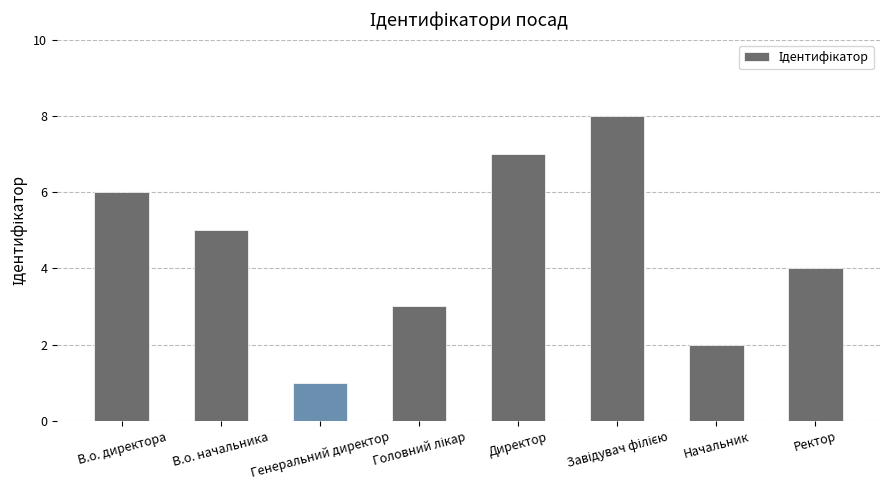

Count the number of categories in the chart.

8